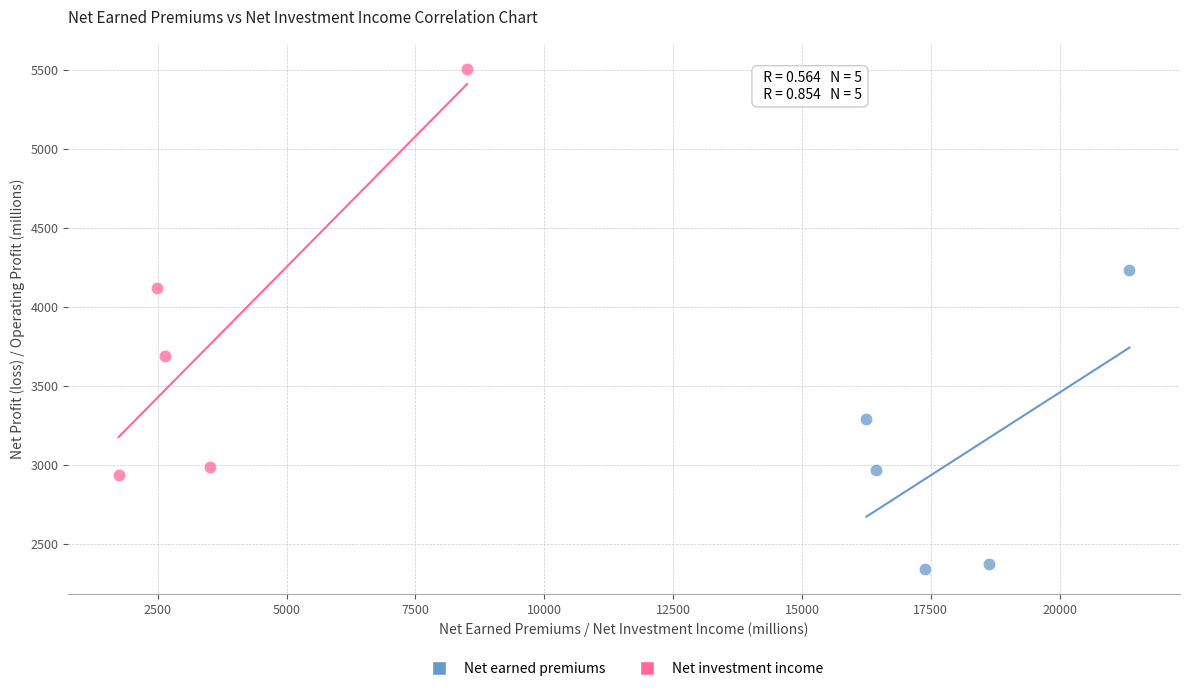

What are all the series names shown in the legend?

Net earned premiums, Net investment income